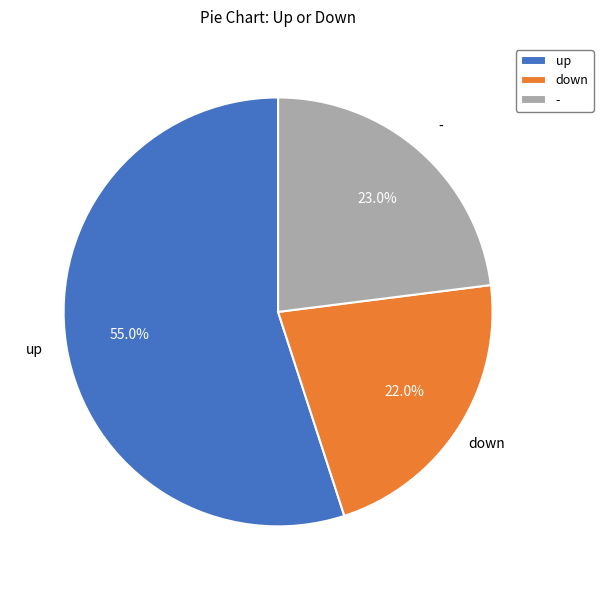

The up slice represents 55% of the pie. True or false?

True